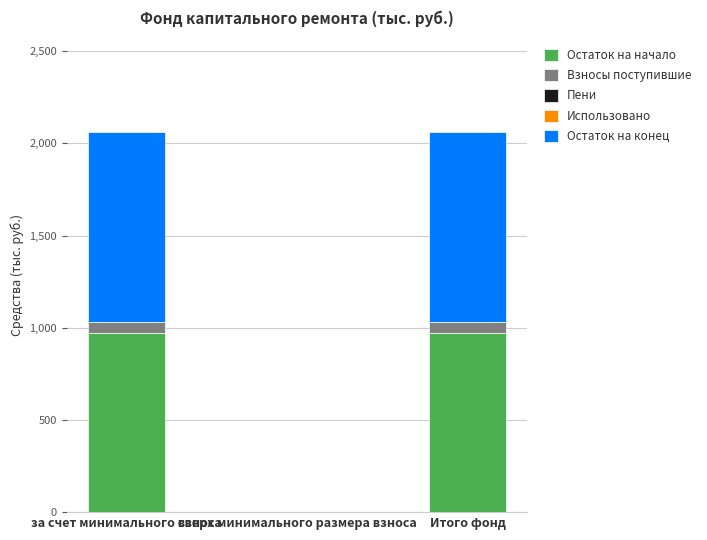

What is the sum of the Остаток на начало values at сверх минимального размера взноса and Итого фонд?

970.2